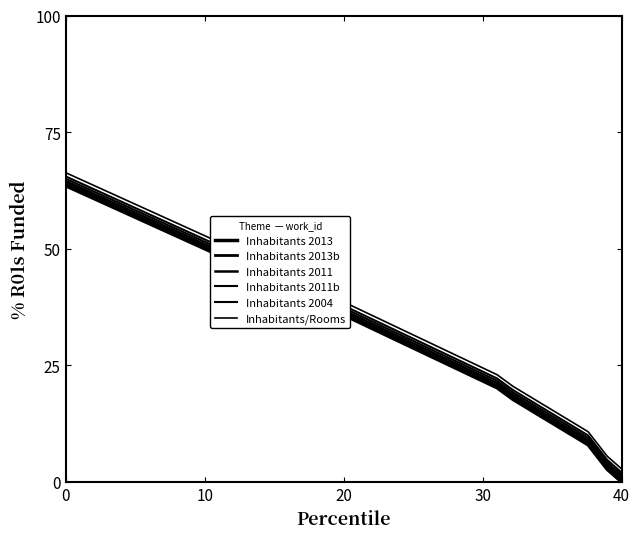

List the series in order of their peak value, highest first.

Inhabitants/Rooms, Inhabitants 2004, Inhabitants 2011b, Inhabitants 2011, Inhabitants 2013b, Inhabitants 2013